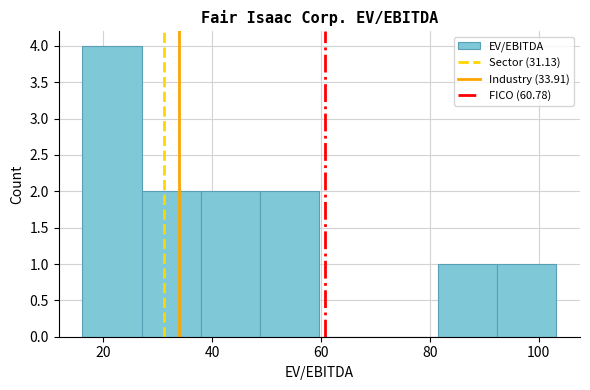

How tall is the bar that spans 28 to 38 on the x-axis? Neither the bar edges nor the heights are printed on the chart, so give them approximately, as read against the axes.

2